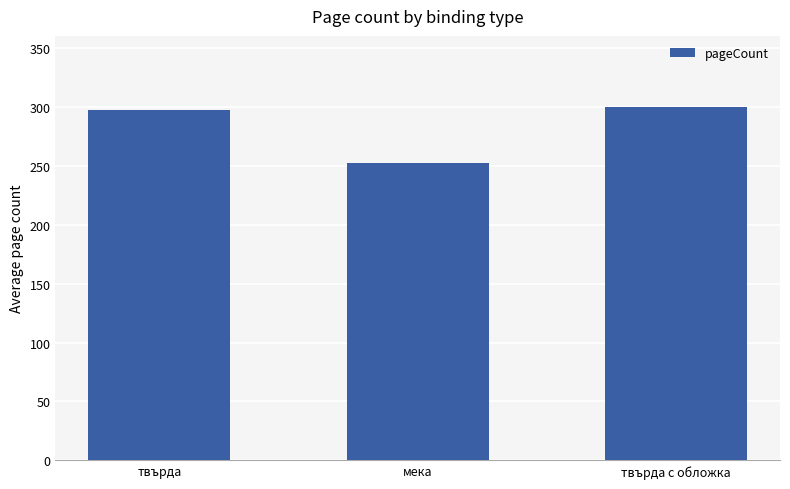

Rank the categories by value from lowest to highest.

мека, твърда, твърда с обложка